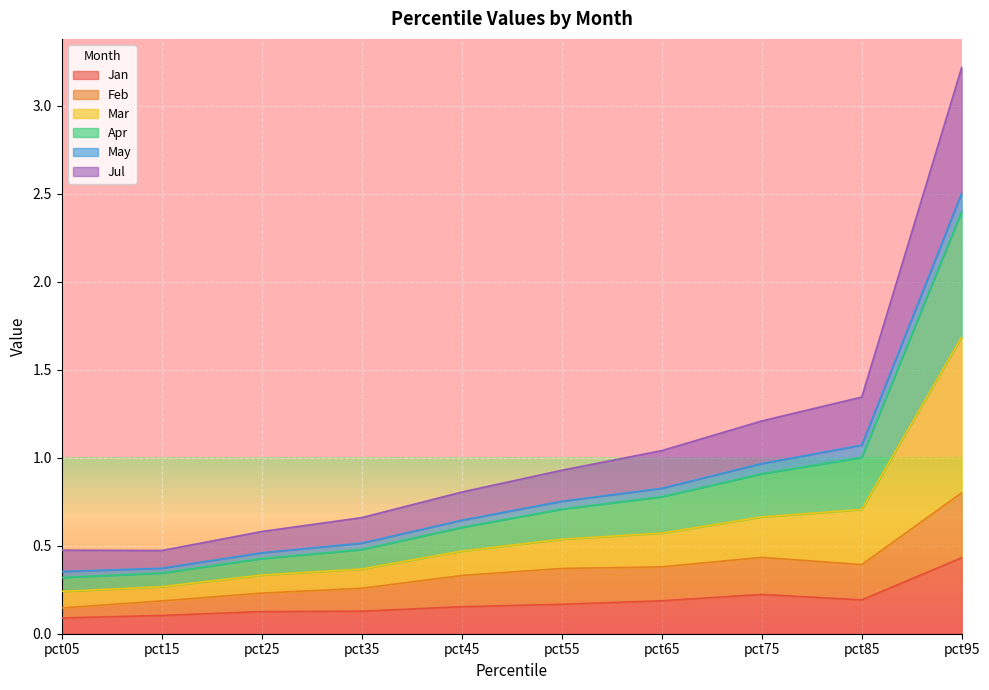

At which label does Jan reach its peak?

pct95